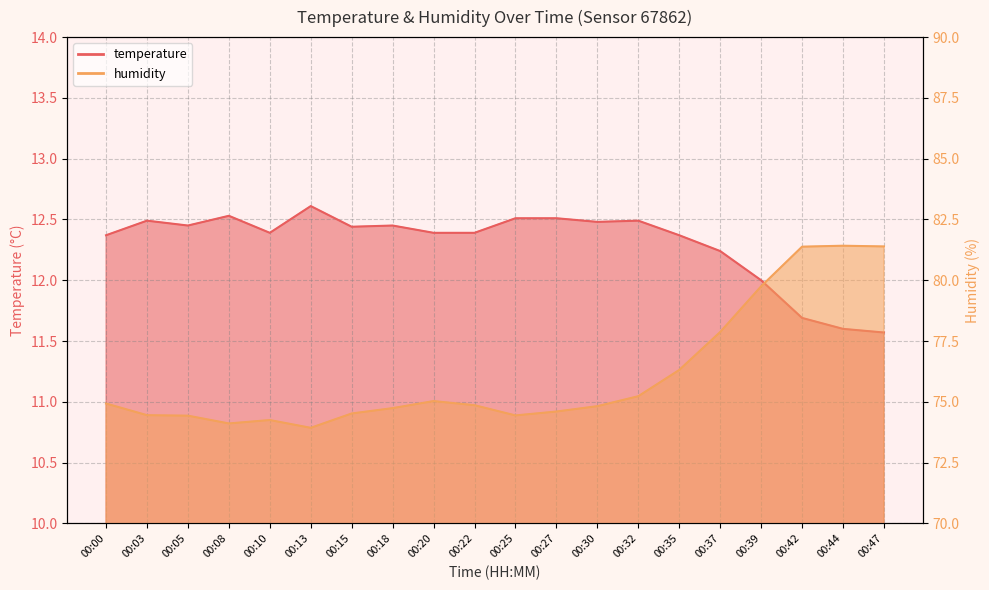

The humidity series shows 117.2 at 00:37. True or false?

False